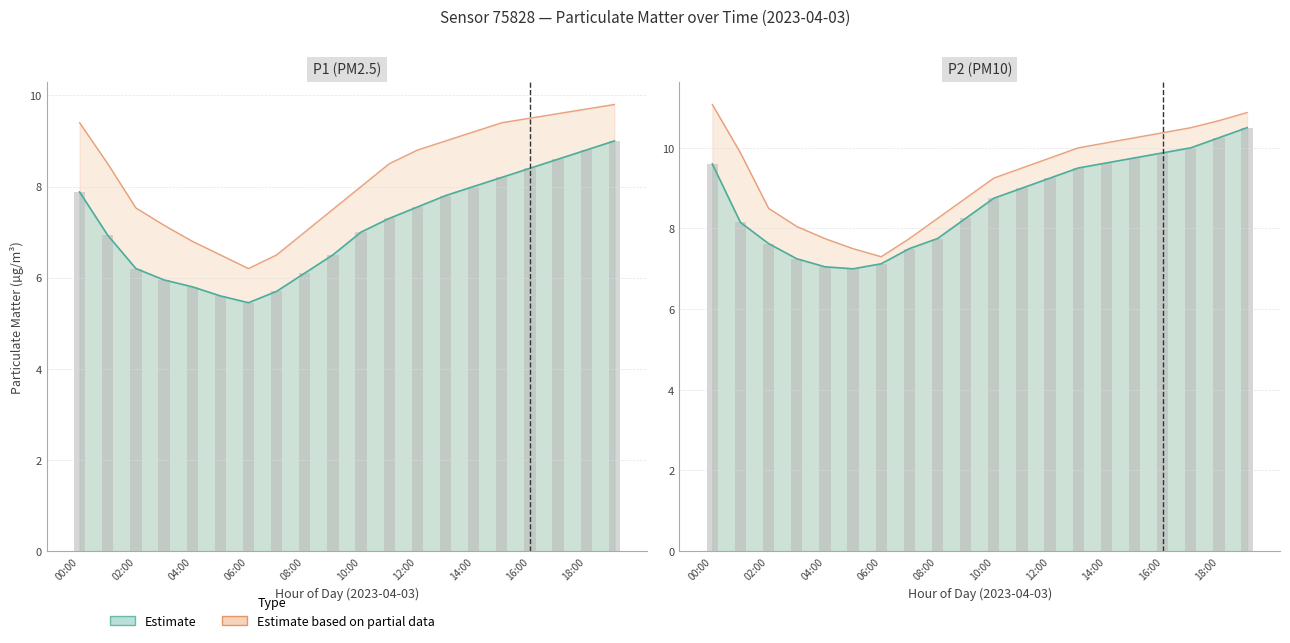

How many categories are shown in the chart?

20